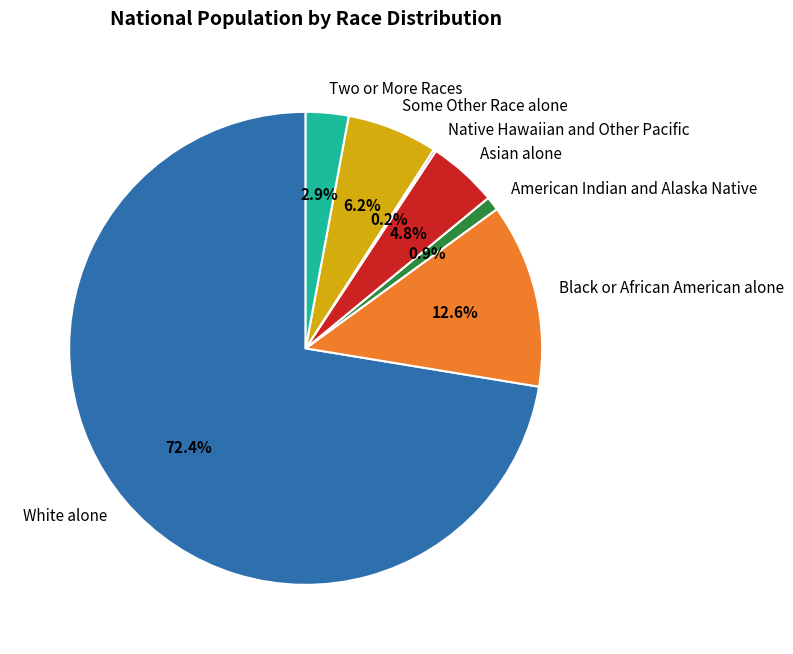

Between Black or African American alone and American Indian and Alaska Native, which is larger?

Black or African American alone